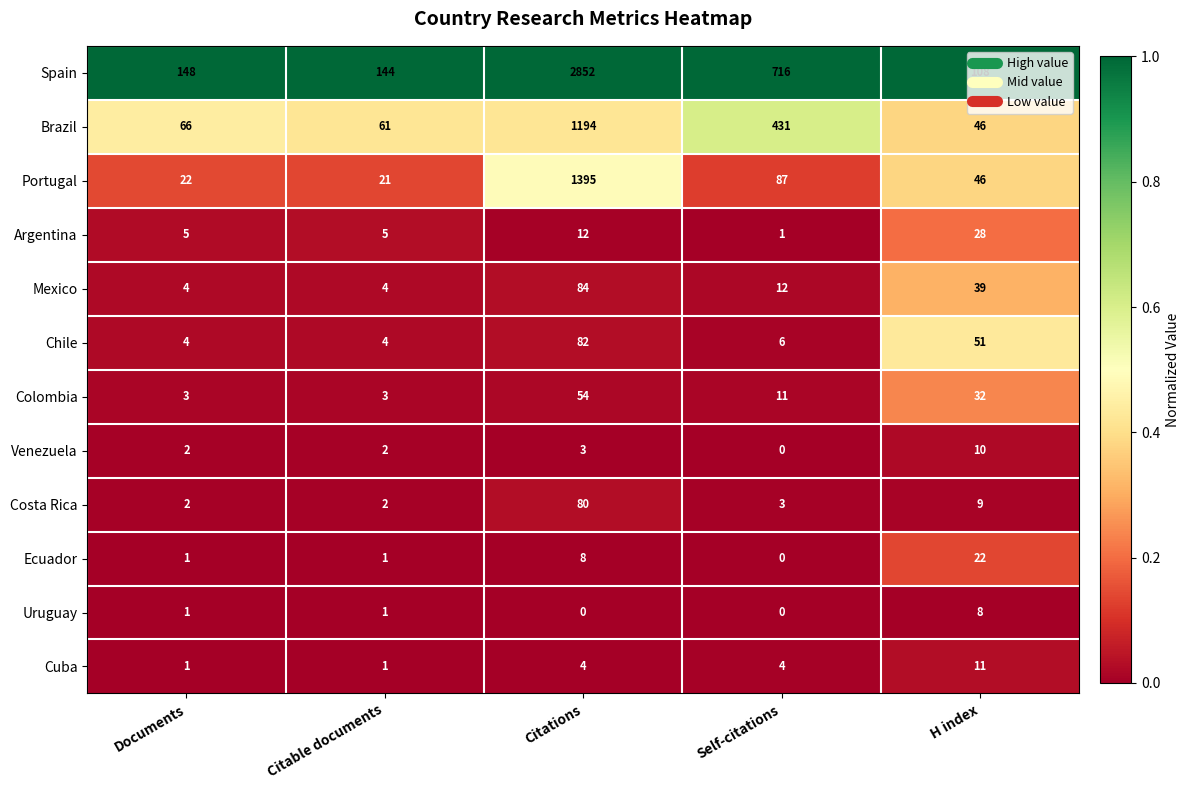

At which category is the sum across all series the highest?

Citations